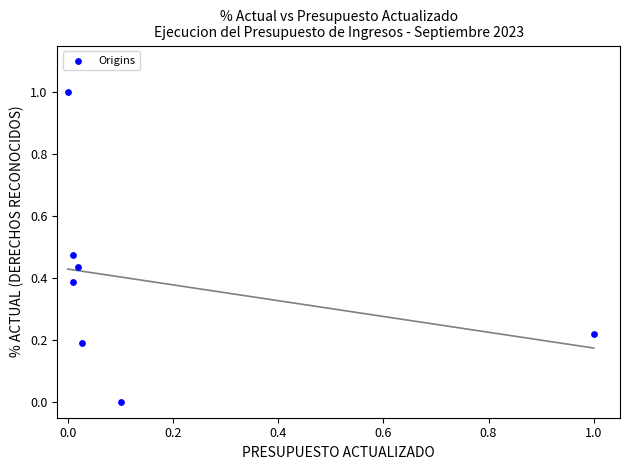

What is the range of X values (max minus min)?

1.0